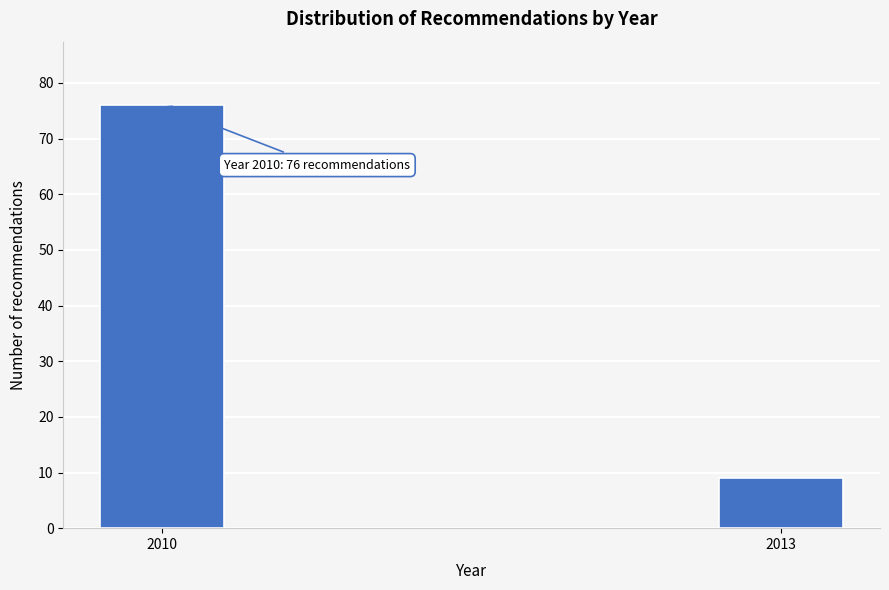

Reading left to right, extract all data points from this chart.

76	9